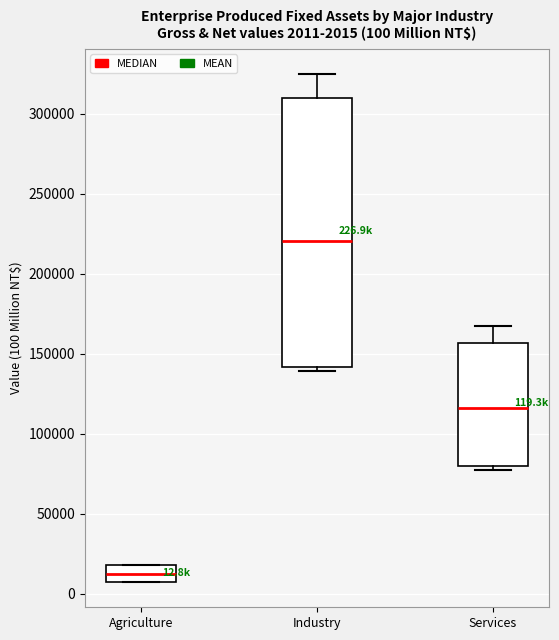

Which box is the tallest, from its lower edge to its upper edge?

Industry